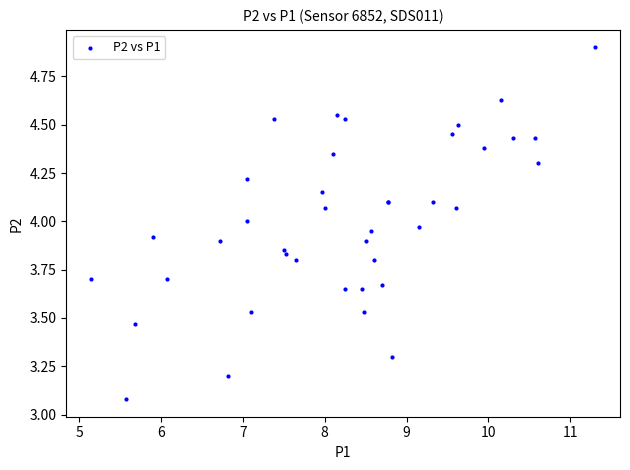

What Y value in the scatter plot is closest to 3?

3.1